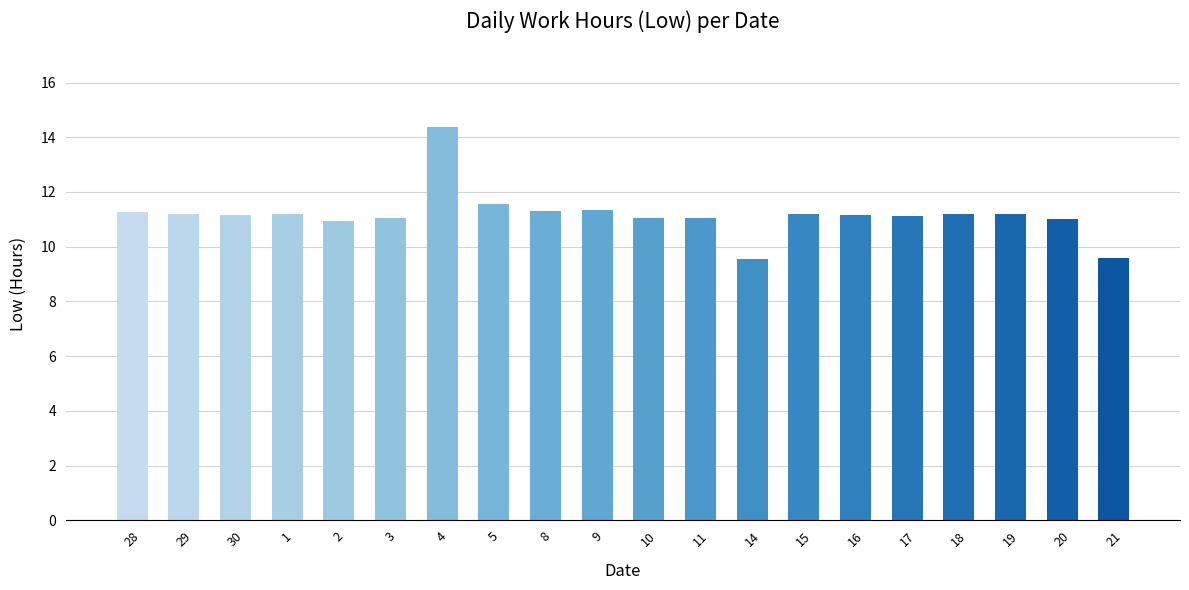

The value at 21 is 9.6. True or false?

True